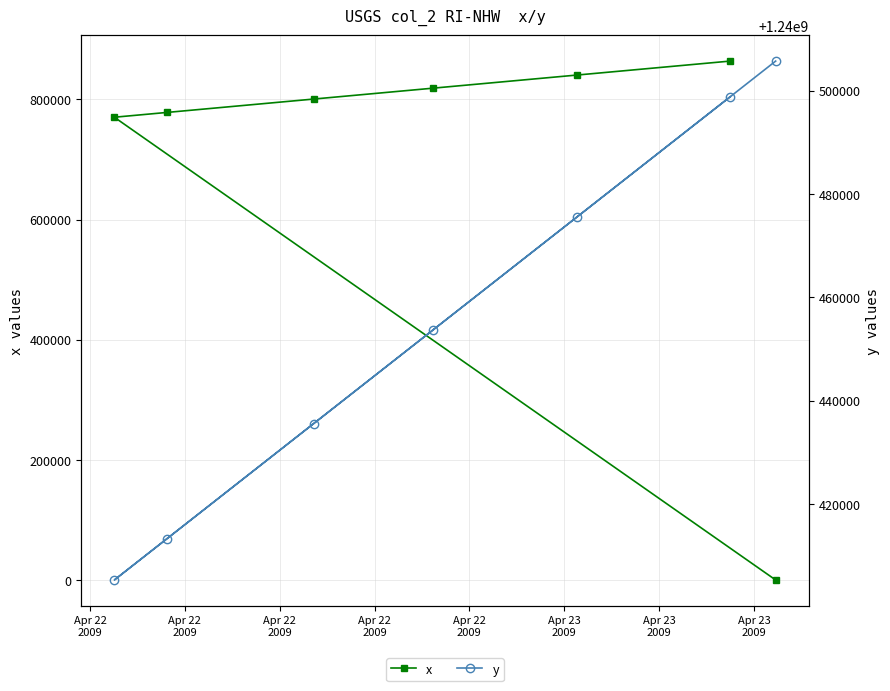

What value does the y series have at Apr 23
2009?

1240475552.1